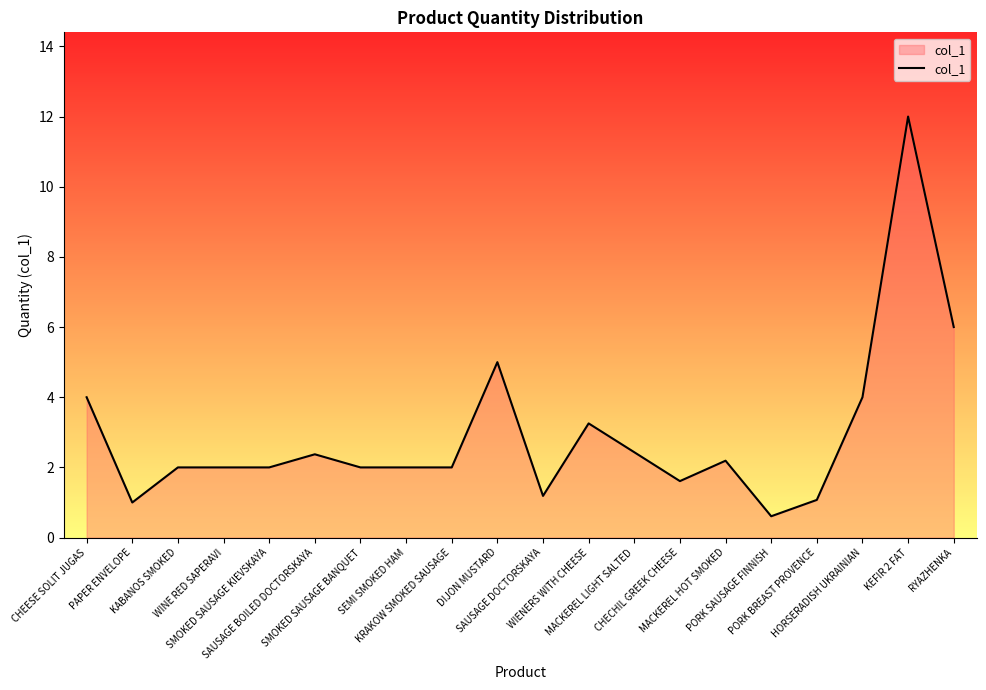

What is the minimum value shown in the chart?

0.6